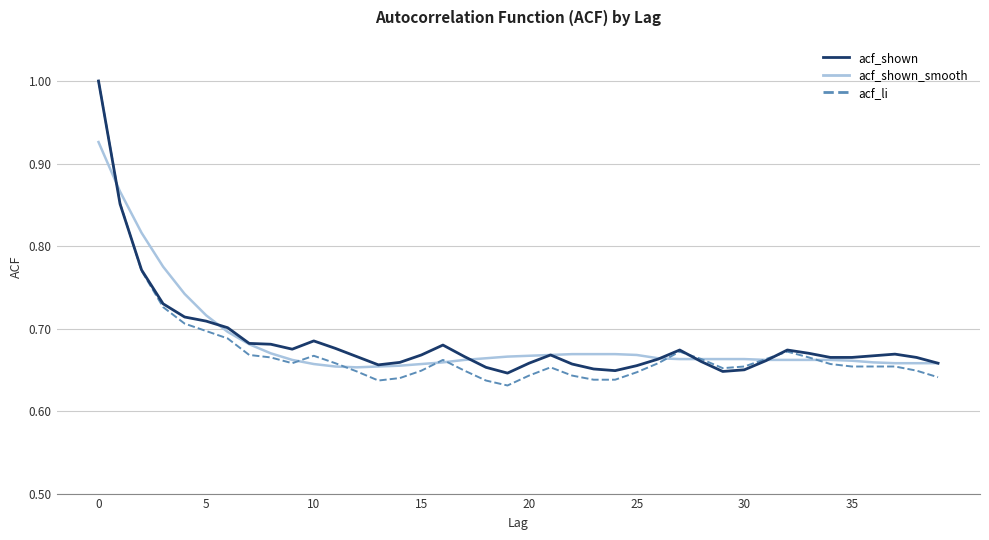

Which series has the widest spread of values?

acf_li